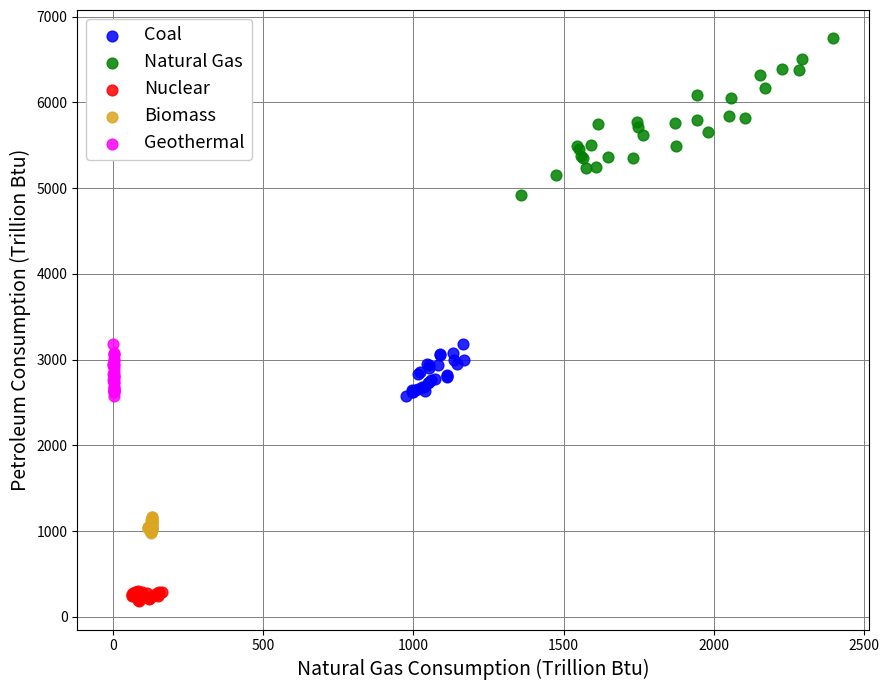

What are all the series names shown in the legend?

Coal, Natural Gas, Nuclear, Biomass, Geothermal